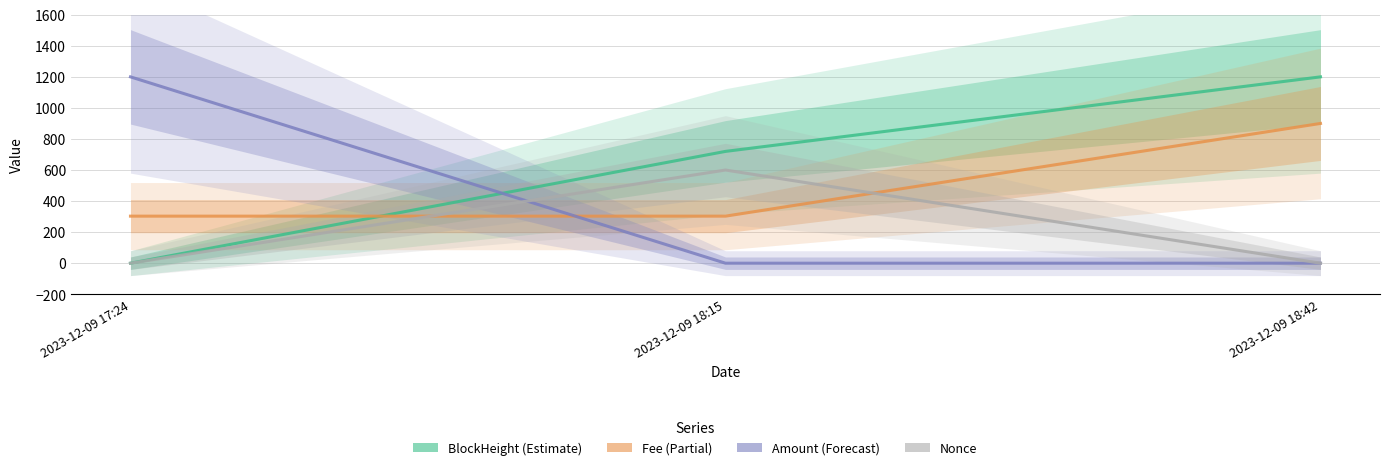

What are all the series names shown in the legend?

BlockHeight, Fee, Amount, Nonce